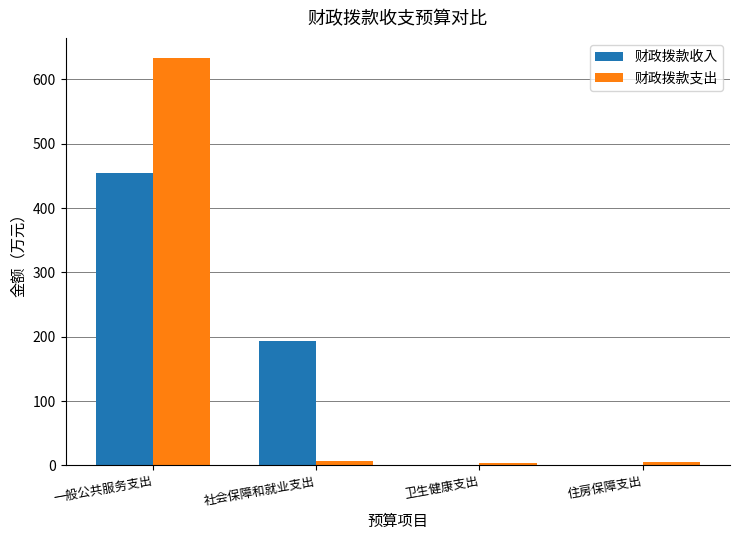

The value of 财政拨款支出 at 卫生健康支出 is 3.2. True or false?

True